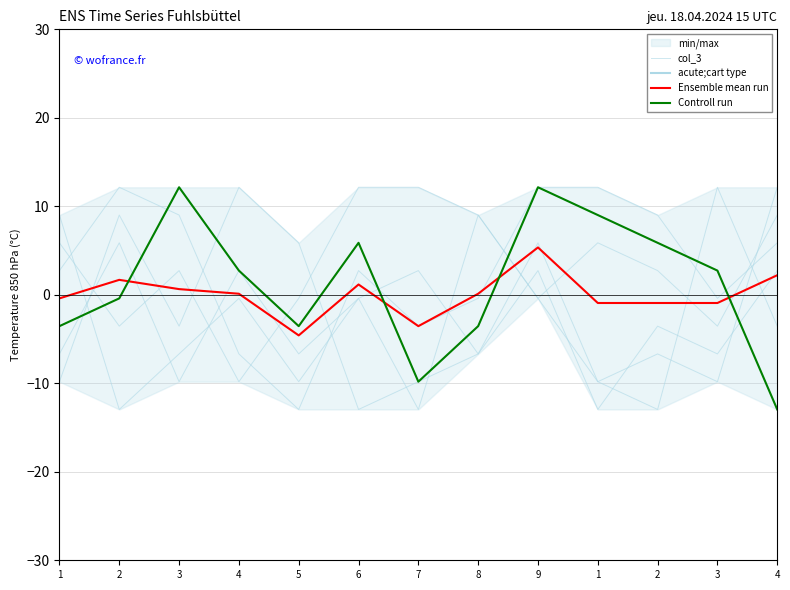

At which label does Ensemble mean run reach its minimum?

5